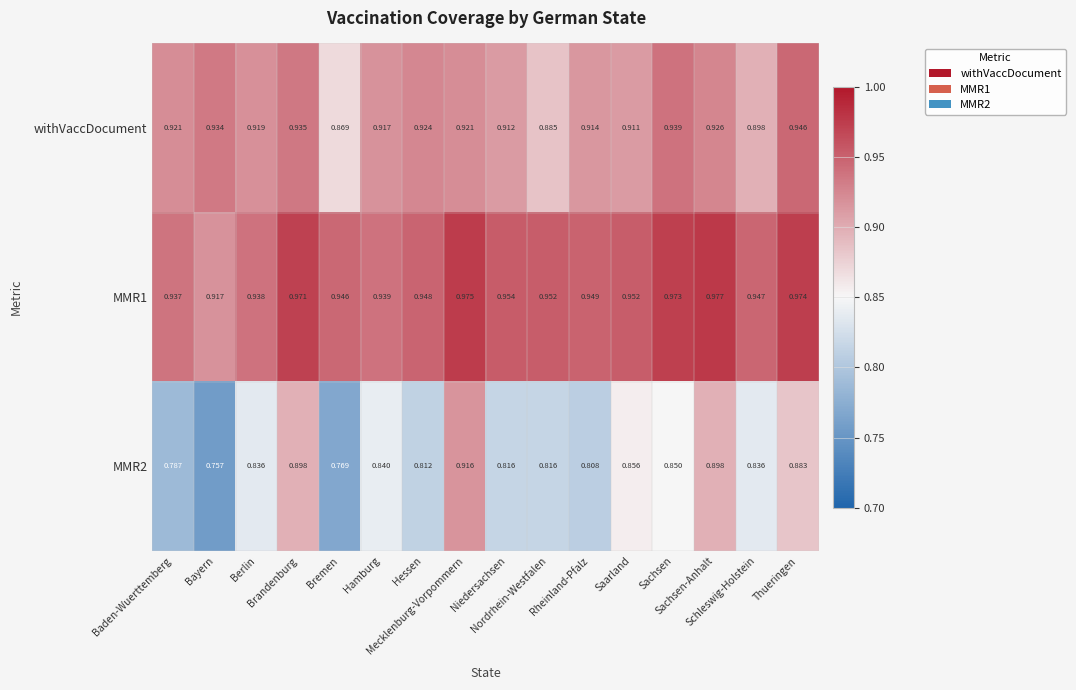

How many distinct data groups are displayed?

3